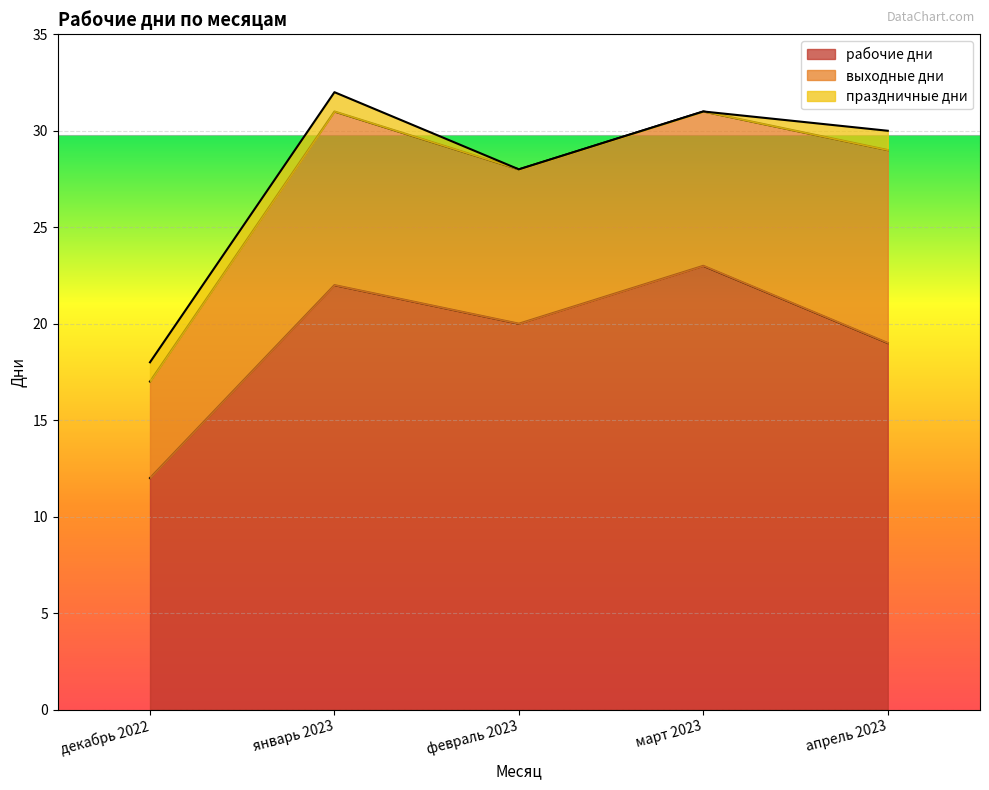

True or false: праздничные дни and выходные дни intersect in this chart.

False